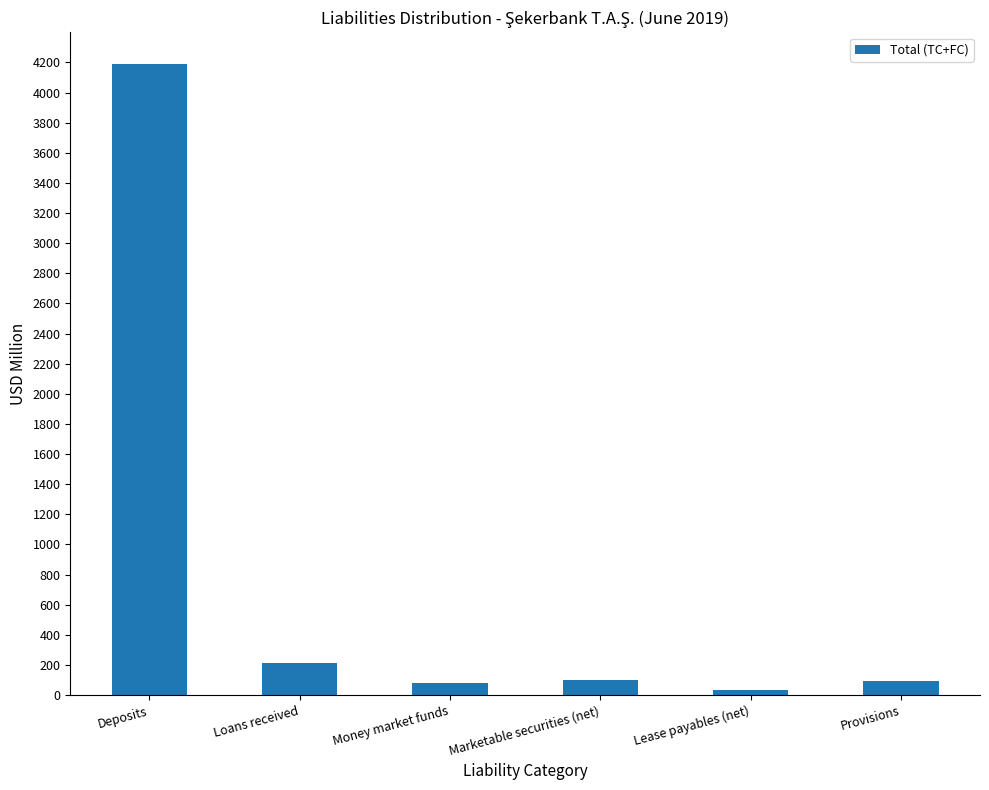

What is the label of the 2nd bar from the right?

Lease payables (net)